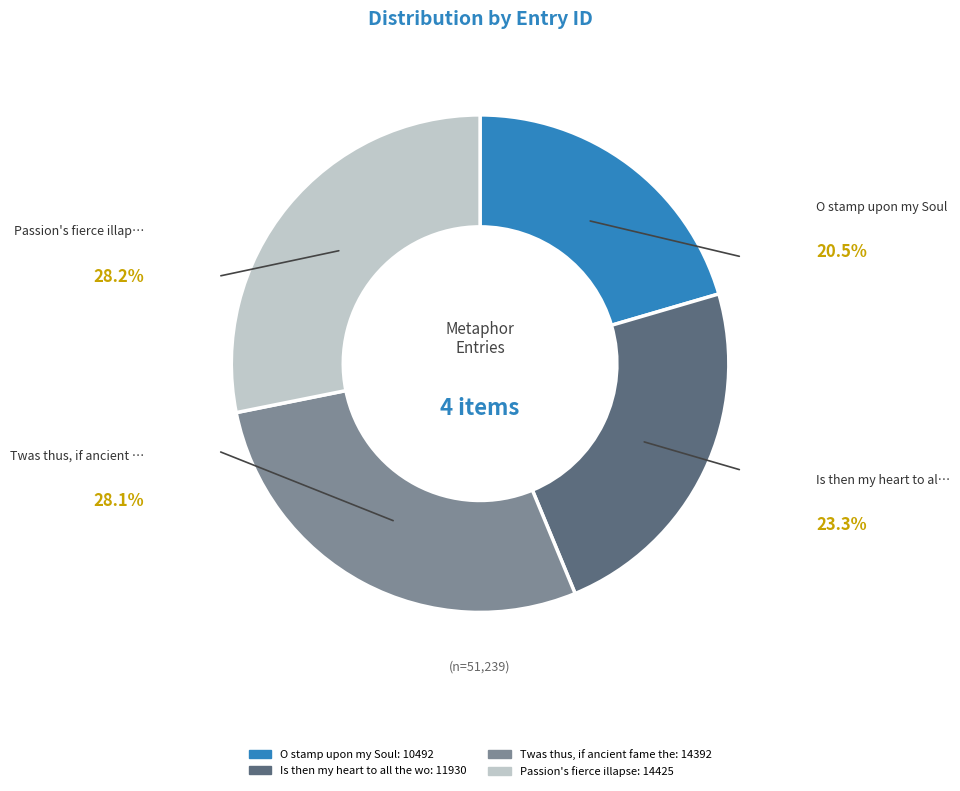

Is there any slice that represents more than half of the pie?

No